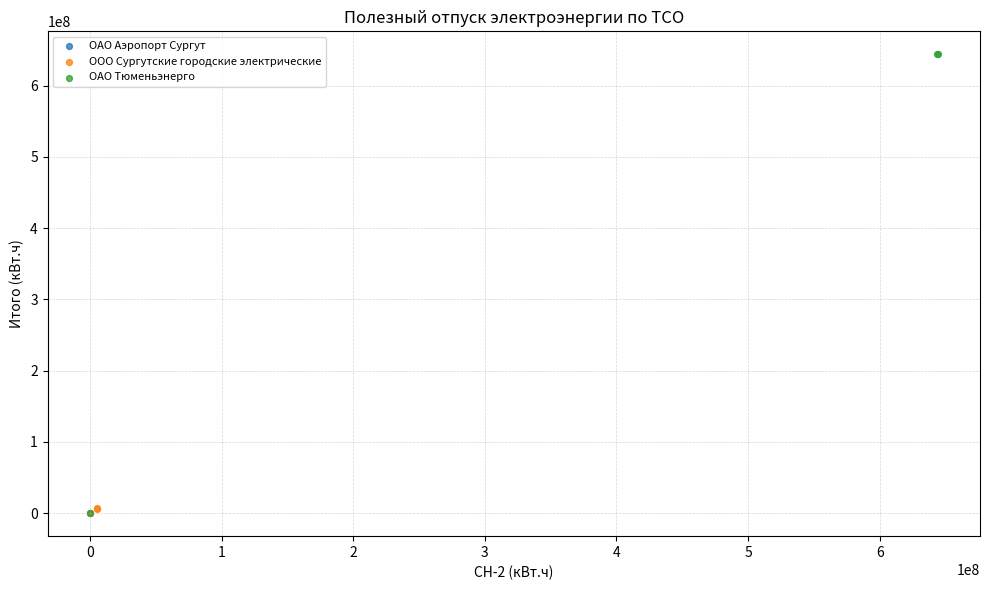

What are all the series names shown in the legend?

ОАО Аэропорт Сургут, ООО Сургутские городские электрические, ОАО Тюменьэнерго